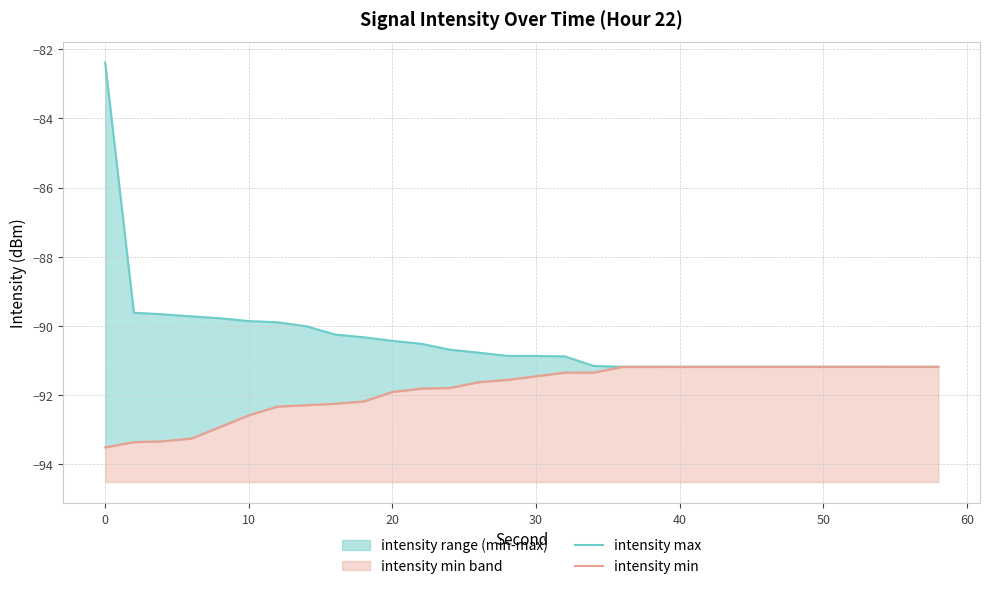

True or false: intensity min and intensity max intersect in this chart.

False